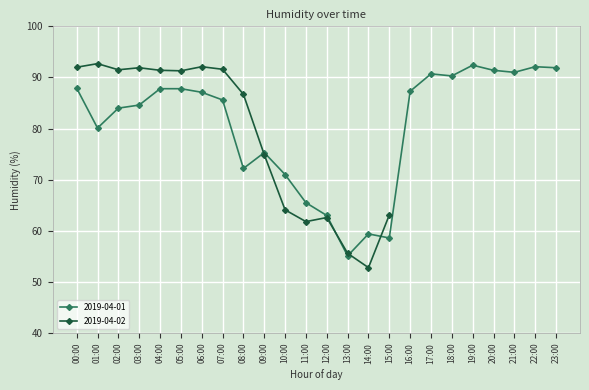

How many interior local valleys (lower than both neighbors) does the data have?

6